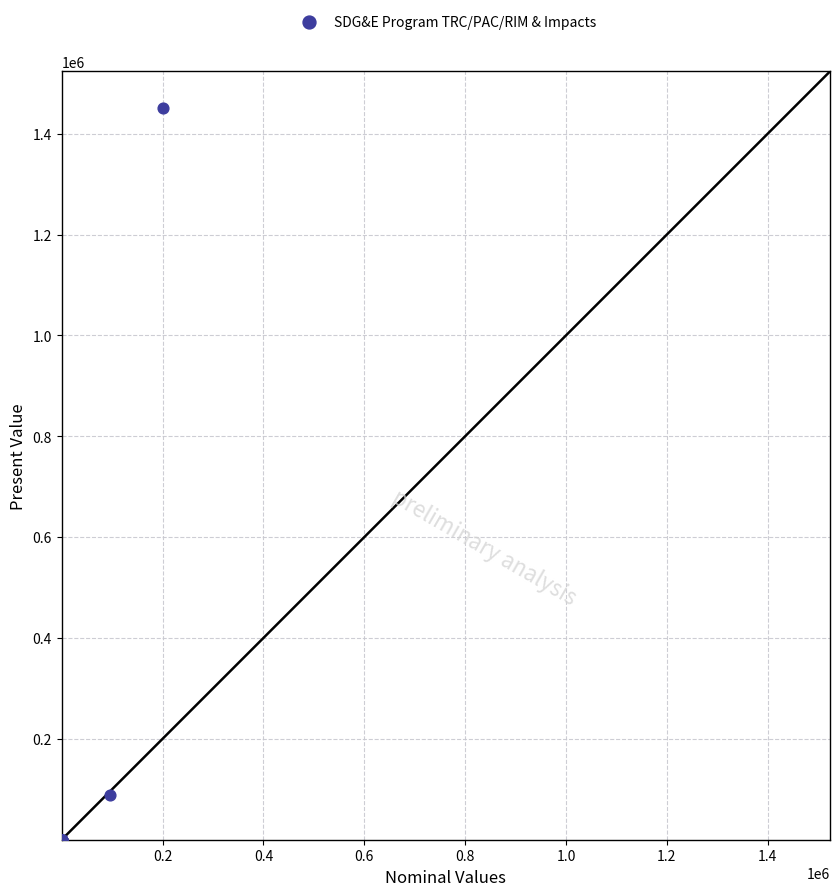

What Y value in the scatter plot is closest to 725421?

88396.2